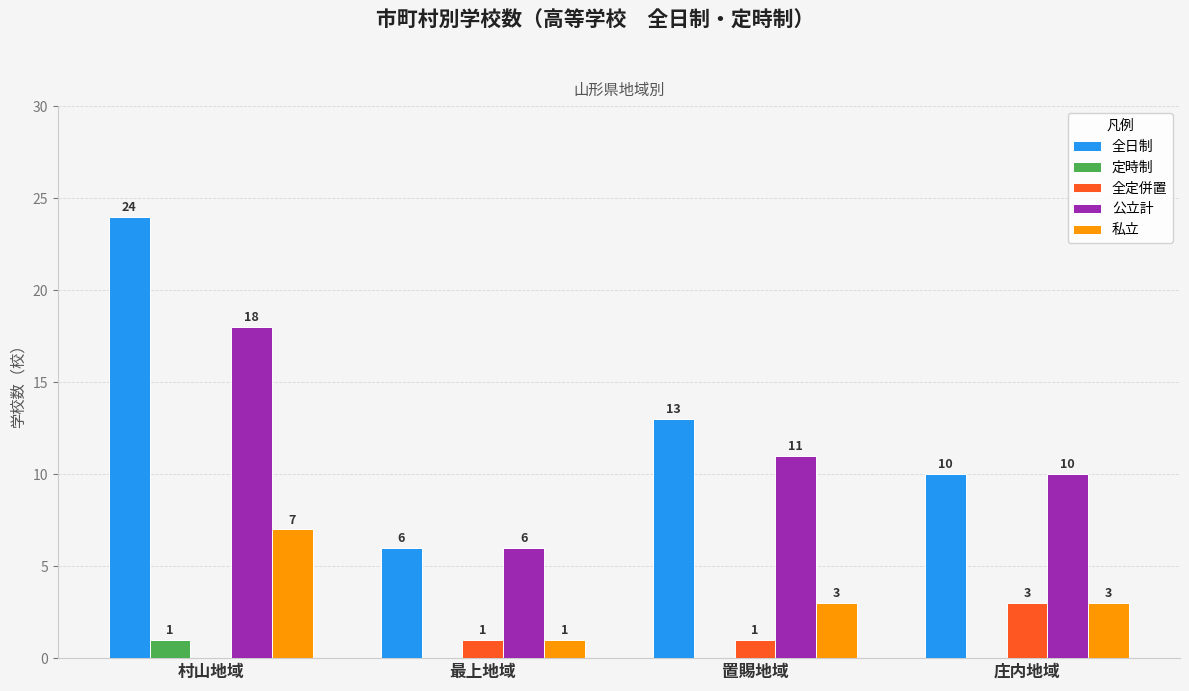

Reading right to left, extract all data points from this chart.

全日制: 庄内地域=10	置賜地域=13	最上地域=6	村山地域=24
定時制: 庄内地域=0	置賜地域=0	最上地域=0	村山地域=1
全定併置: 庄内地域=3	置賜地域=1	最上地域=1	村山地域=0
公立計: 庄内地域=10	置賜地域=11	最上地域=6	村山地域=18
私立: 庄内地域=3	置賜地域=3	最上地域=1	村山地域=7